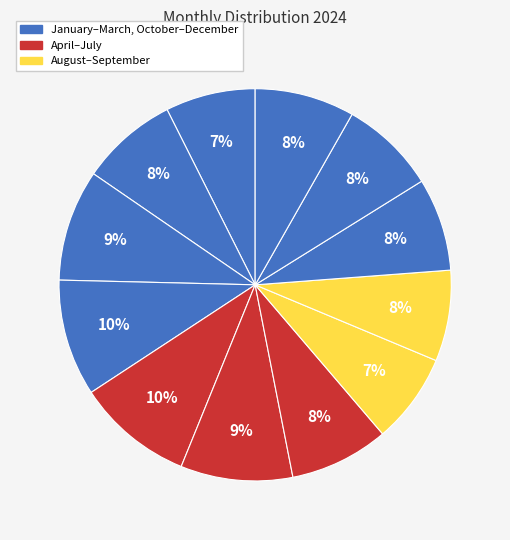

How many slices are in this pie chart?

12